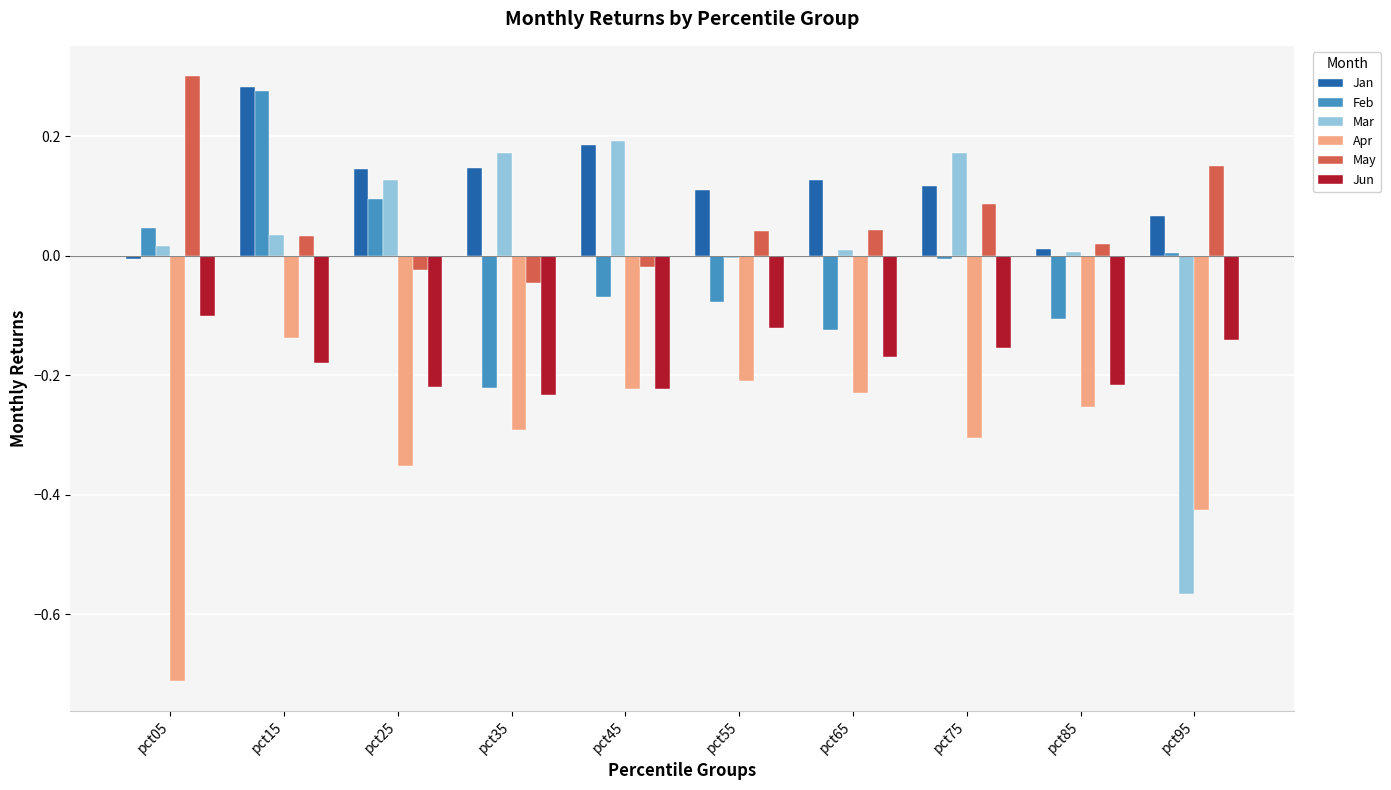

How many groups of bars are there?

10